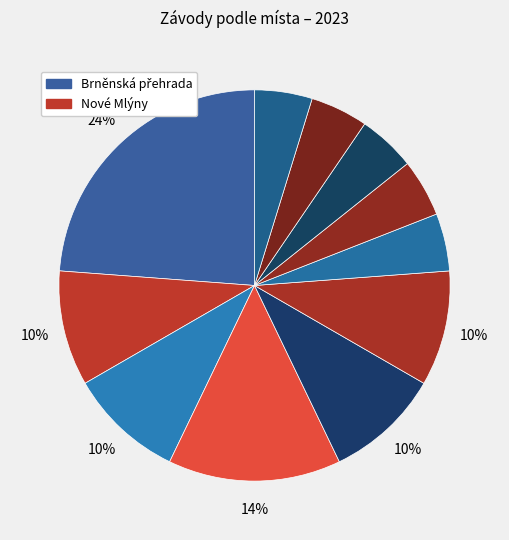

How many segments does this pie chart have?

11